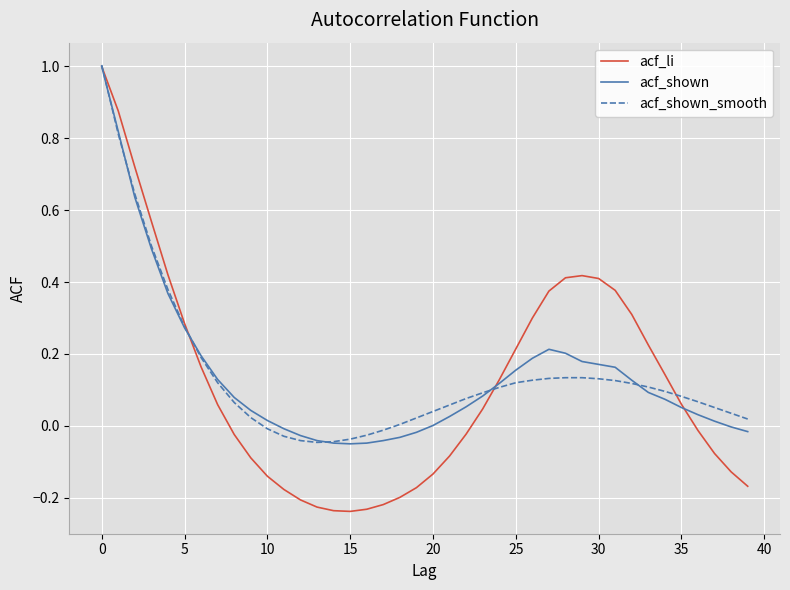

How many lines are shown in the chart?

3